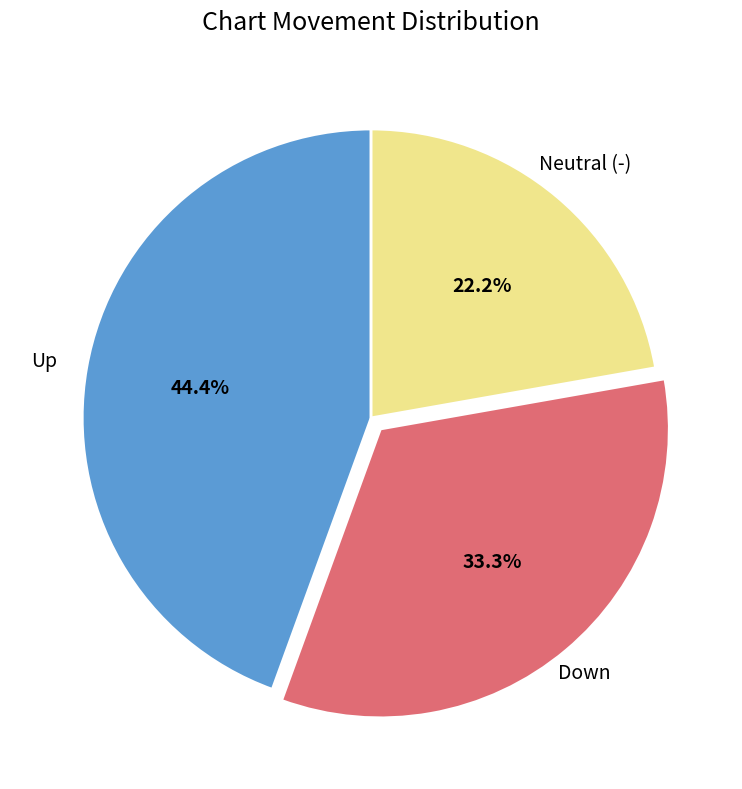

Is there any slice that represents more than half of the pie?

No